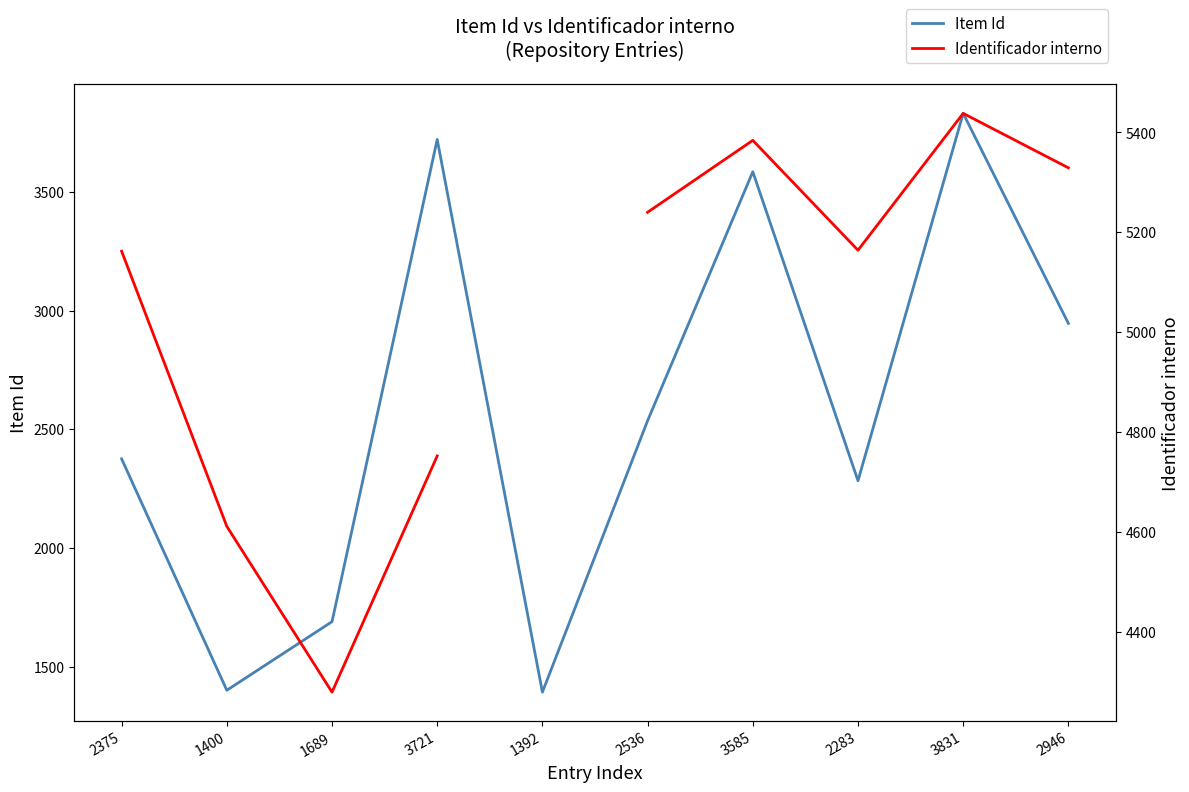

What are all the series names shown in the legend?

Item Id, Identificador interno